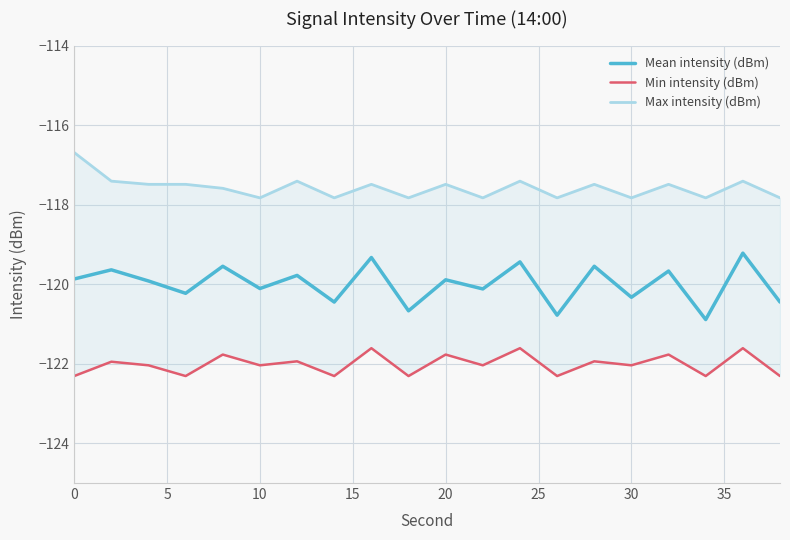

What is the minimum value for Mean intensity (dBm)?

-120.9